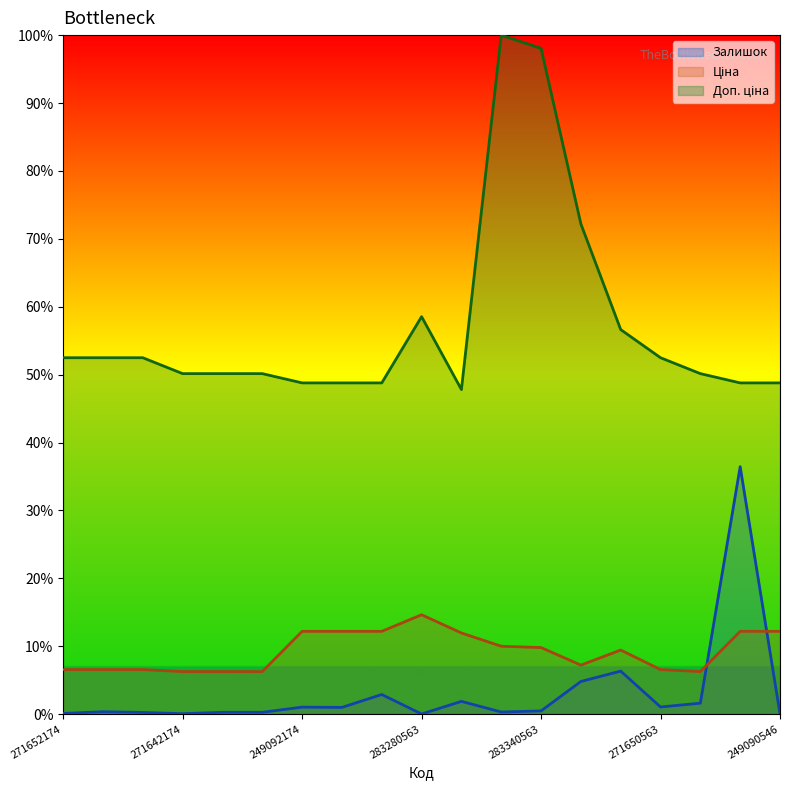

At which label does Ціна reach its peak?

283280563